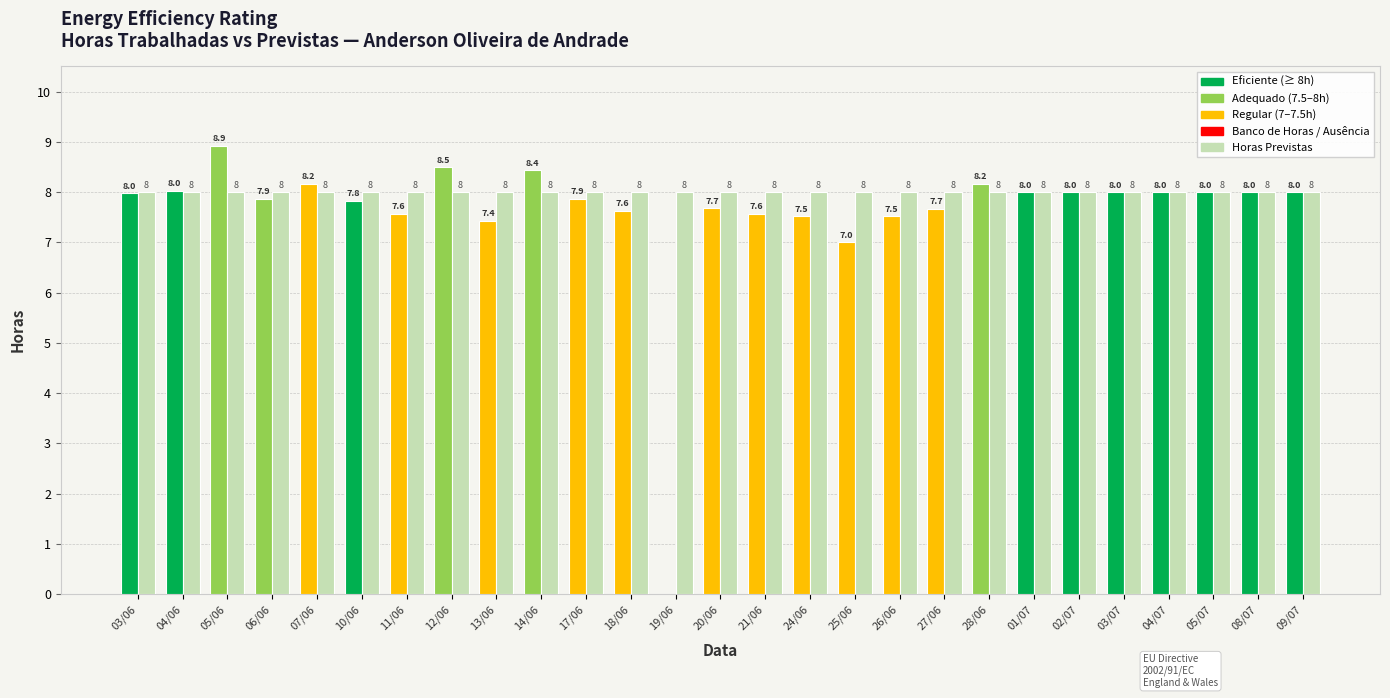

What is the greatest value displayed?

8.9